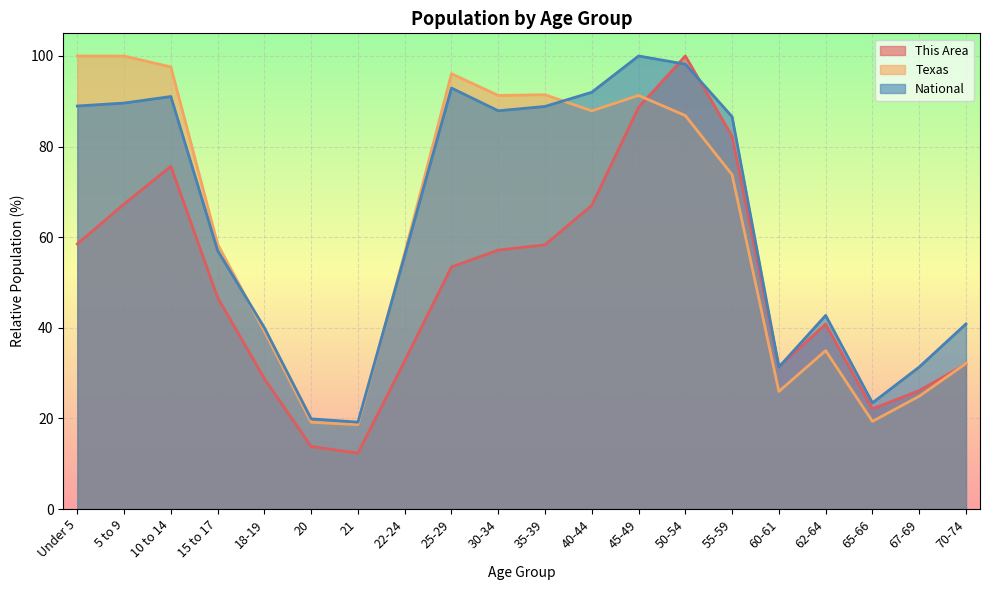

What is the total value across all series at 10 to 14?

264.3